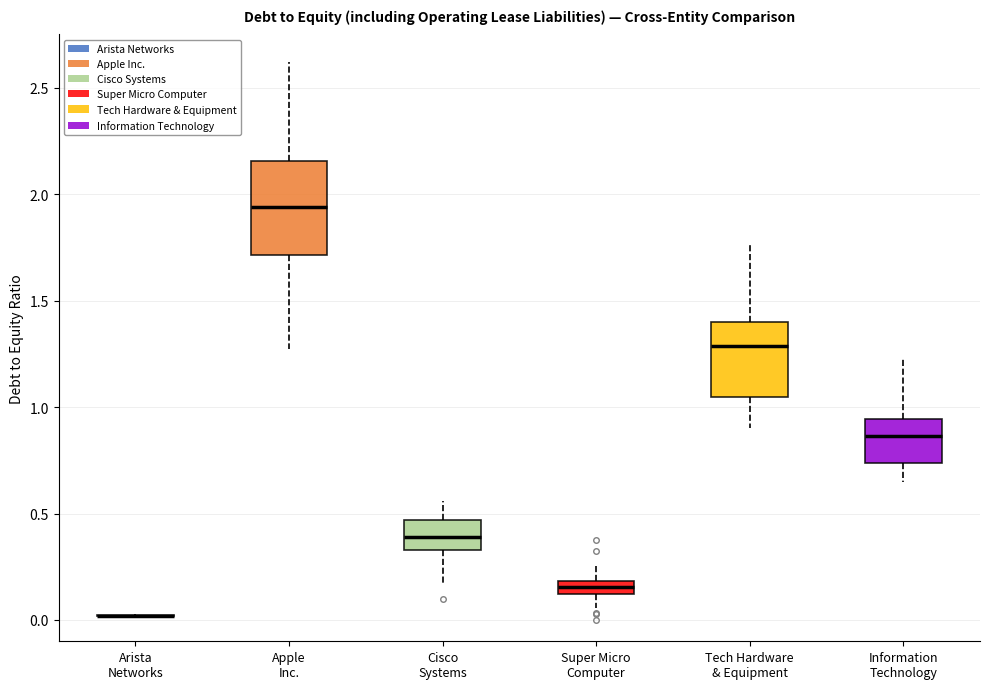

Comparing the boxes themselves (not the whiskers), which one is the tallest?

Apple Inc.